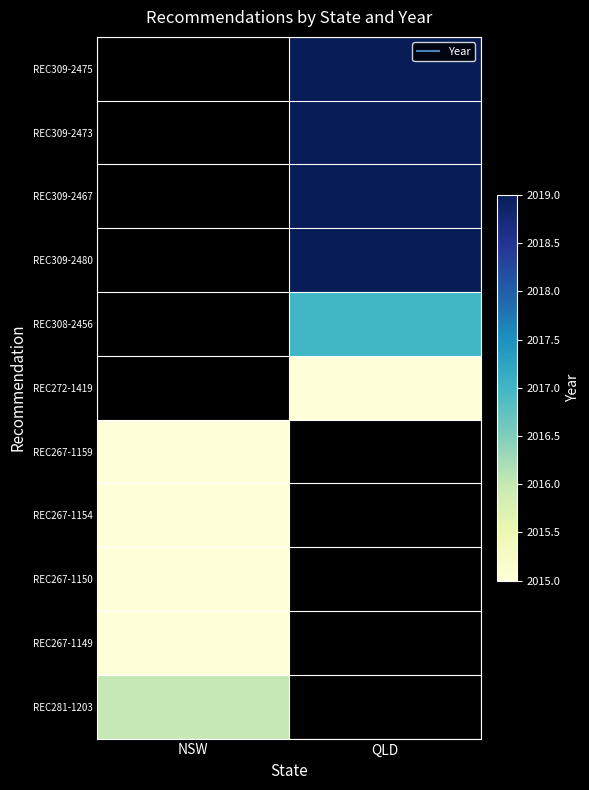

At which category does the chart reach its peak across all series?

QLD